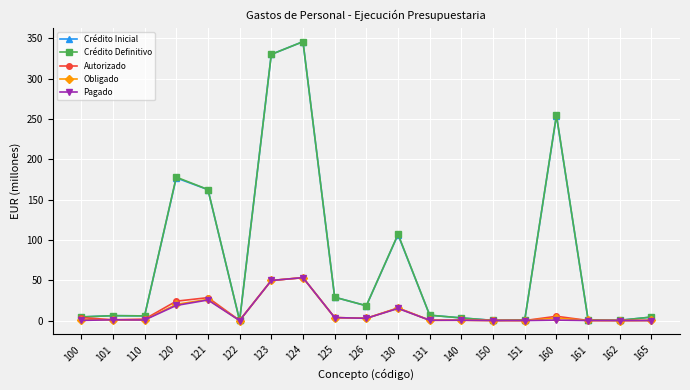

Does the chart have visible grid lines?

Yes